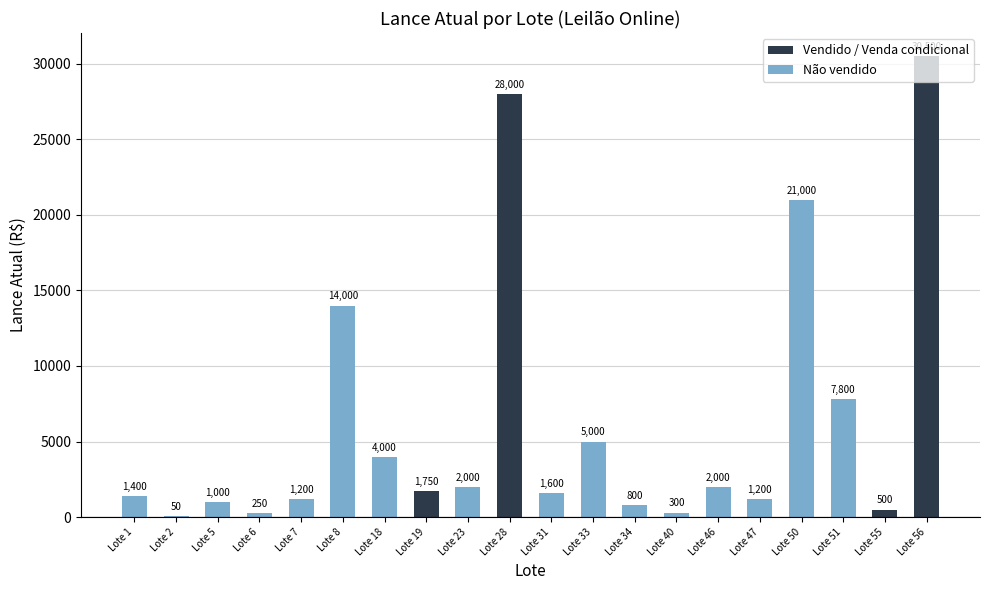

Reading left to right, extract all data points from this chart.

Lote 1=1400	Lote 2=50	Lote 5=1000	Lote 6=250	Lote 7=1200	Lote 8=14000	Lote 18=4000	Lote 19=1750	Lote 23=2000	Lote 28=28000	Lote 31=1600	Lote 33=5000	Lote 34=800	Lote 40=300	Lote 46=2000	Lote 47=1200	Lote 50=21000	Lote 51=7800	Lote 55=500	Lote 56=30500